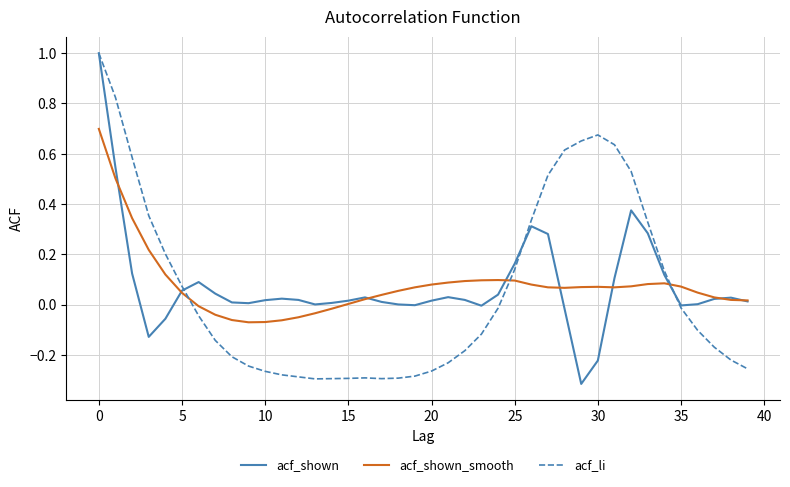

What is the maximum value shown in the chart?

1.0